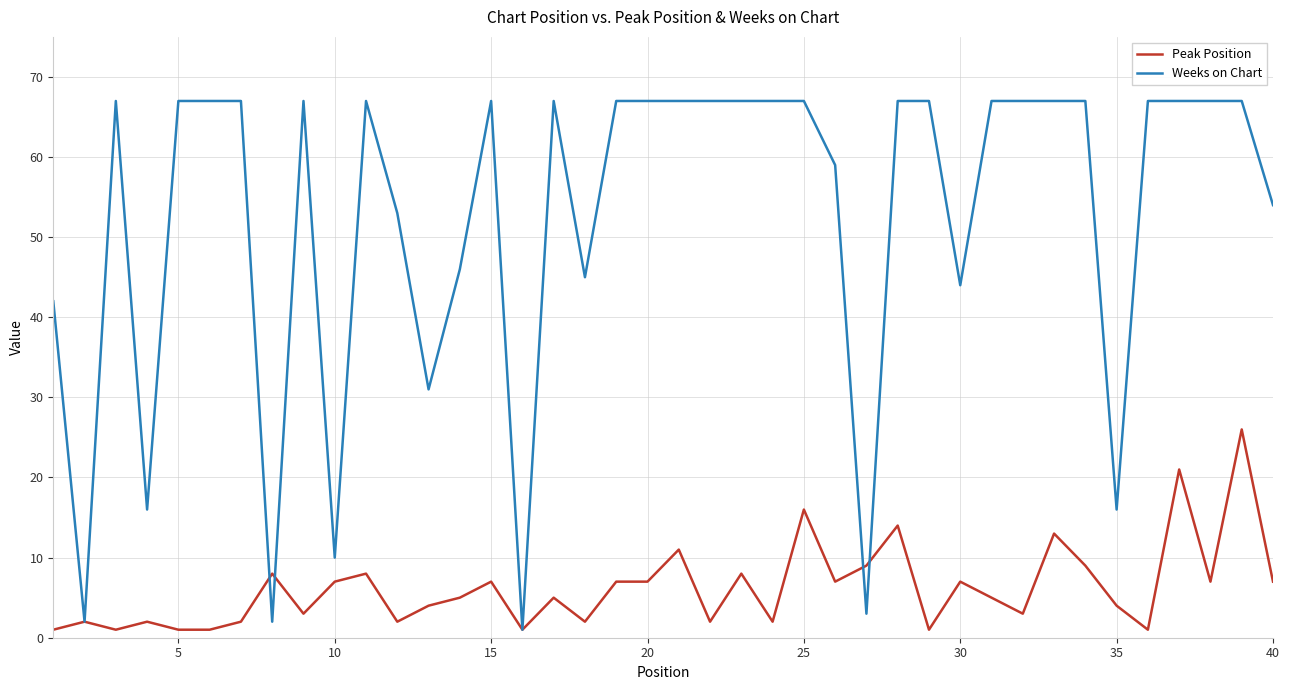

Which series has the largest total across all categories?

Weeks on Chart